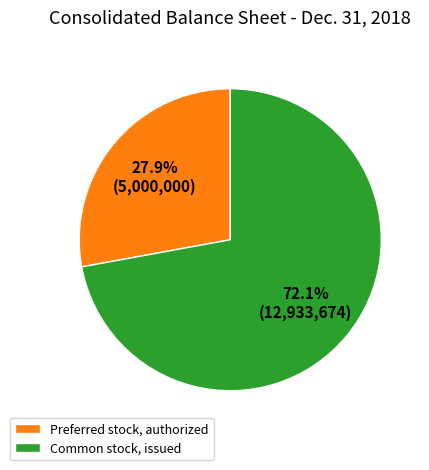

Count the number of slices in the pie.

2